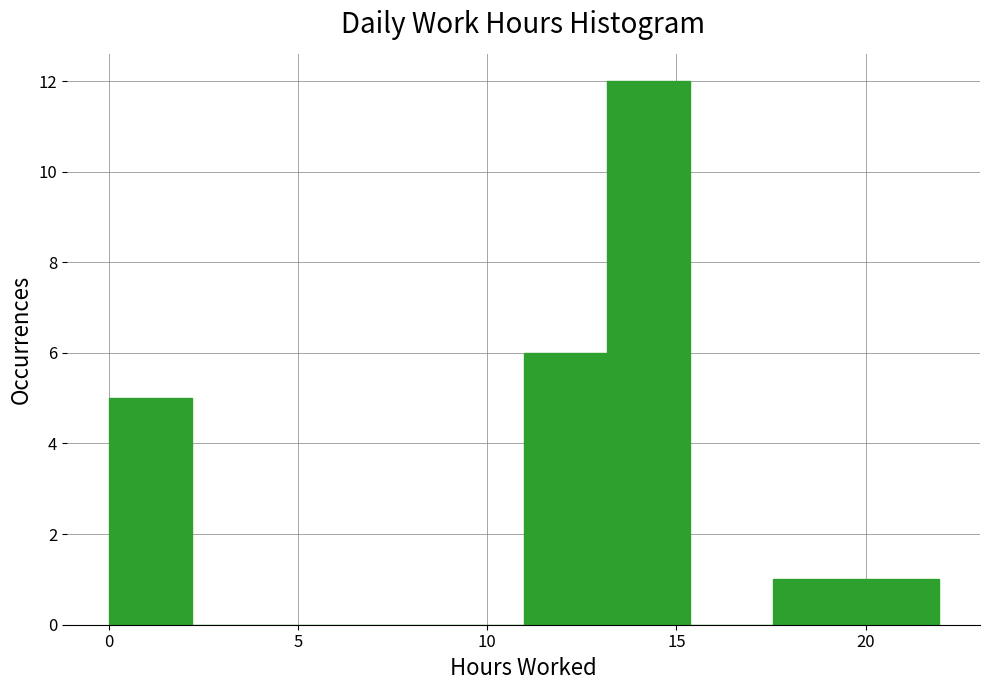

Reading left to right, list every bar in this chart as the range it spans on the x-axis followed by its height. Neither the bar edges nor the heights are printed on the chart, so give them approximately, as read against the axes.

0.0 to 2.0: 5
2.0 to 4.5: 0
4.5 to 6.5: 0
6.5 to 9.0: 0
9.0 to 11.0: 0
11.0 to 13.0: 6
13.0 to 15.5: 12
15.5 to 17.5: 0
17.5 to 19.5: 1
19.5 to 22.0: 1